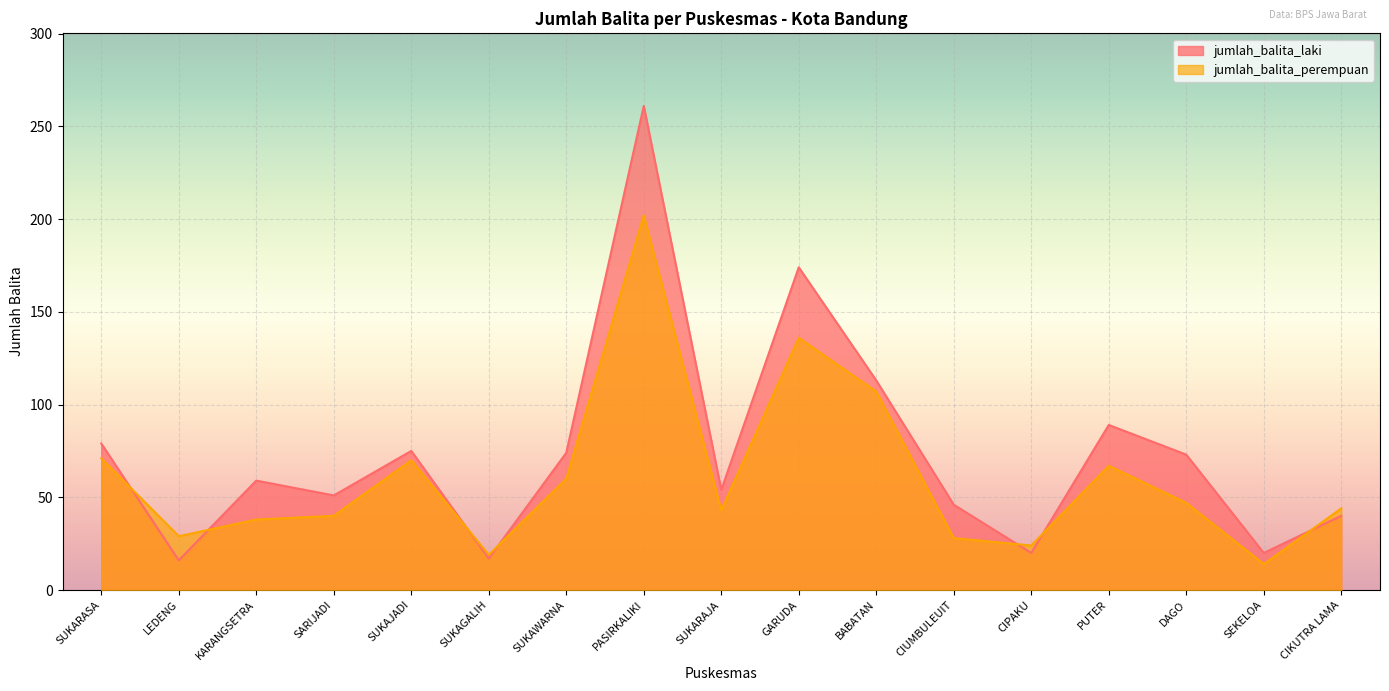

Read the jumlah_balita_perempuan value at CIUMBULEUIT, to the nearest 5.

30